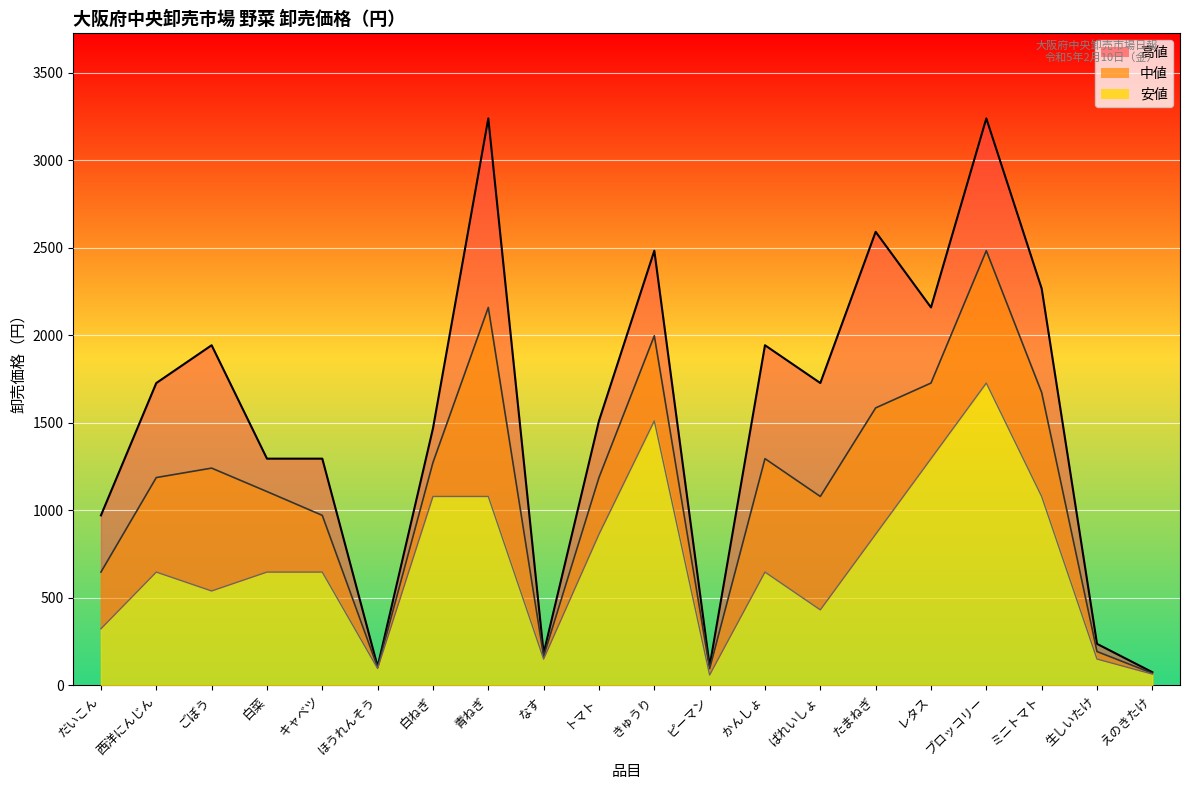

Is it true that 中値 equals 68 at なす?

False